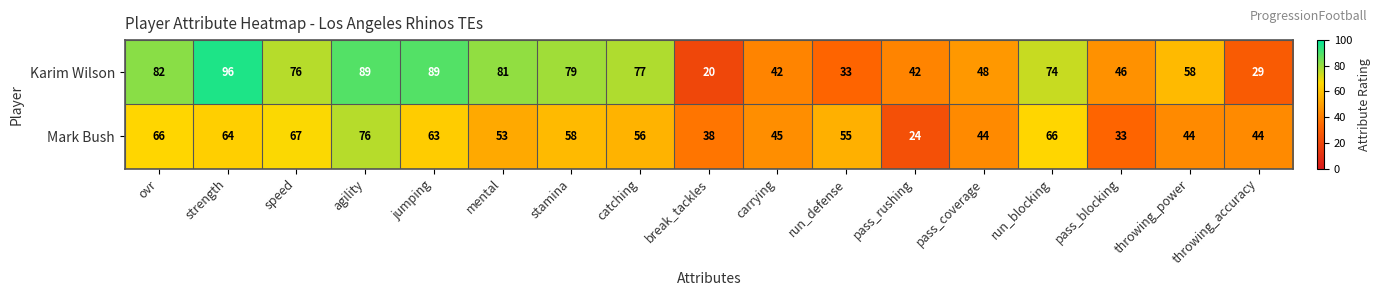

Rank the series by their maximum value, from highest to lowest.

Karim Wilson, Mark Bush